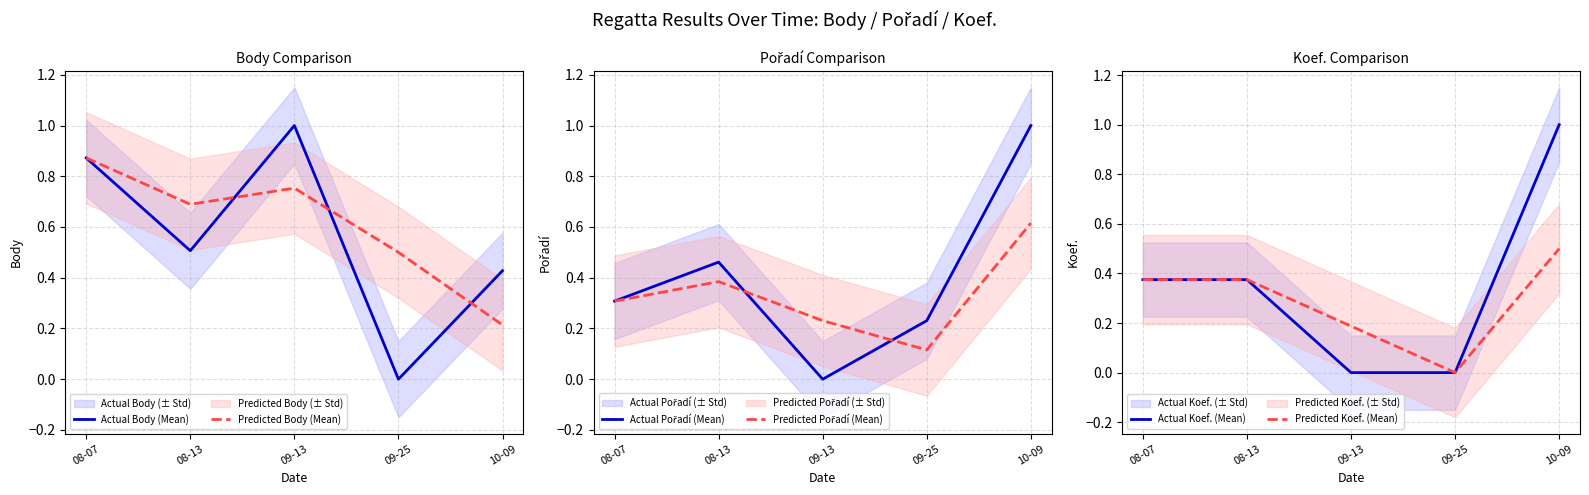

Which series has the largest total across all categories?

Predicted Body (Mean)